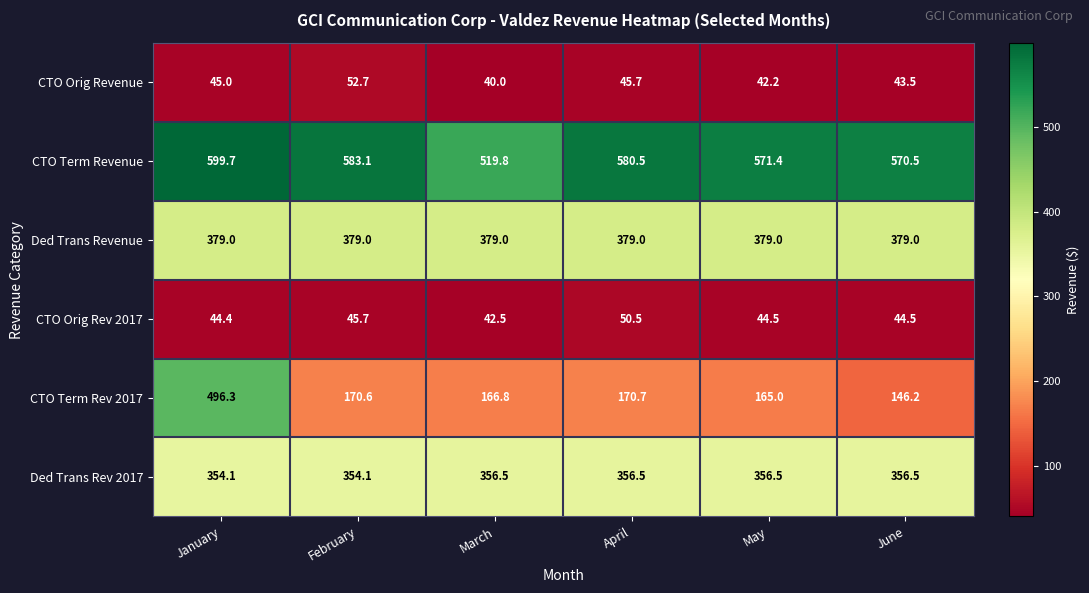

What is the sum of all CTO Orig Revenue values?

269.1